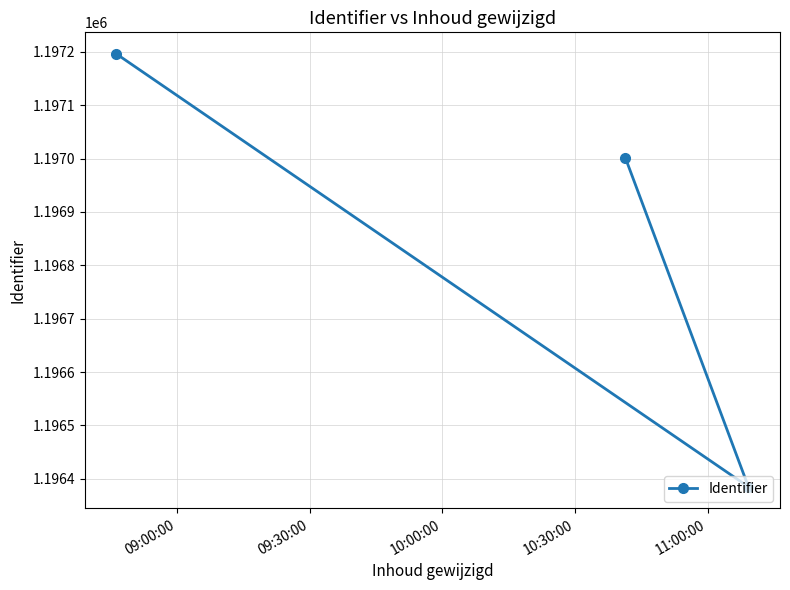

What is the average value?

1196861